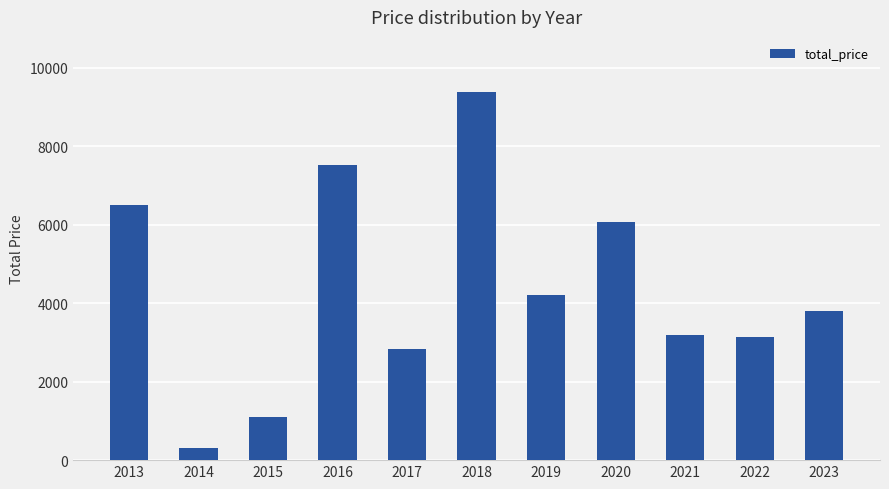

Is it true that the value at 2017 is 2840?

True